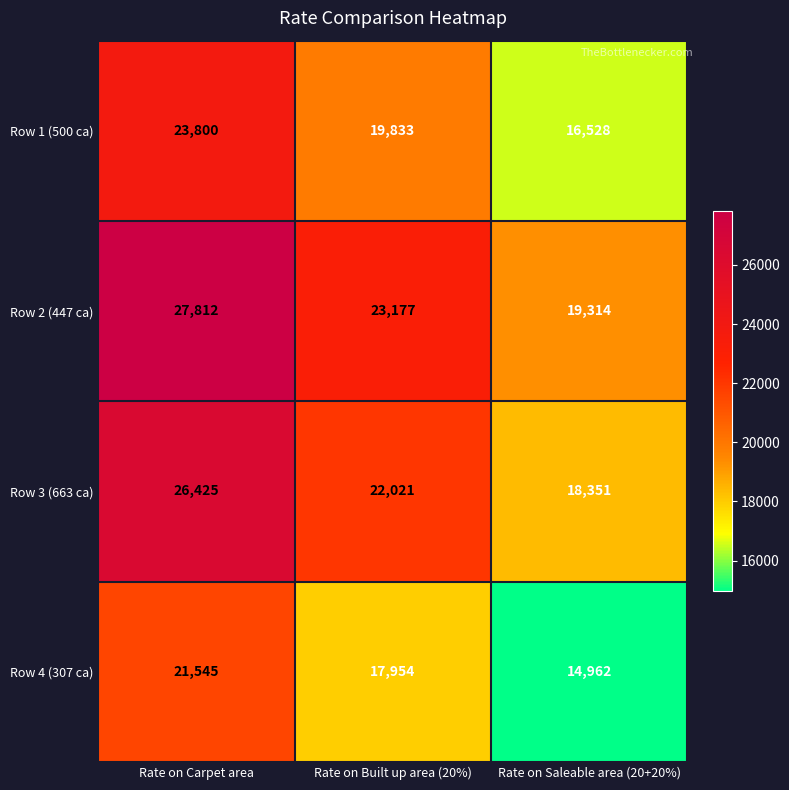

Reading left to right, extract all data points from this chart.

Row 1 (500 ca): 23800	19833	16528
Row 2 (447 ca): 27812	23177	19314
Row 3 (663 ca): 26425	22021	18351
Row 4 (307 ca): 21545	17954	14962